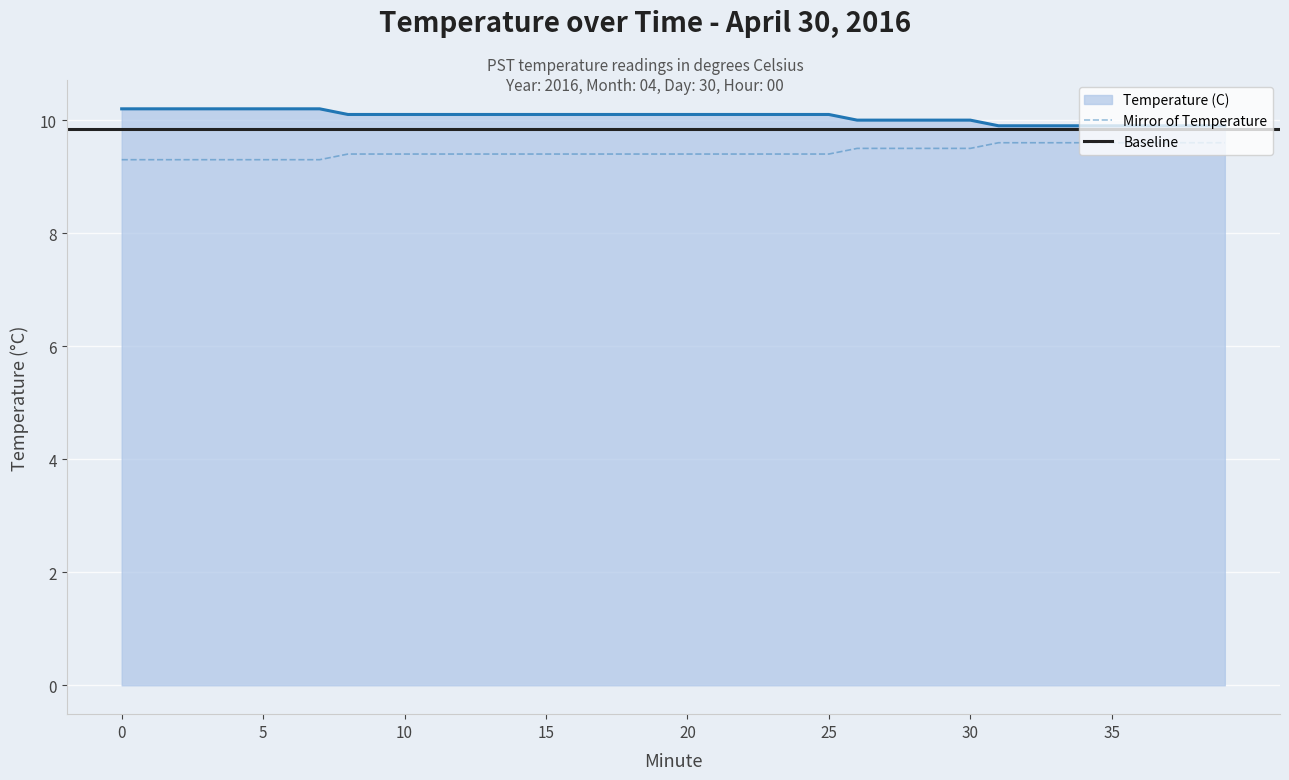

Reading left to right, what are all the values shown in this chart?

10.2	10.2	10.2	10.2	10.2	10.2	10.2	10.2	10.1	10.1	10.1	10.1	10.1	10.1	10.1	10.1	10.1	10.1	10.1	10.1	10.1	10.1	10.1	10.1	10.1	10.1	10.0	10.0	10.0	10.0	10.0	9.9	9.9	9.9	9.9	9.9	9.9	9.9	9.9	9.9